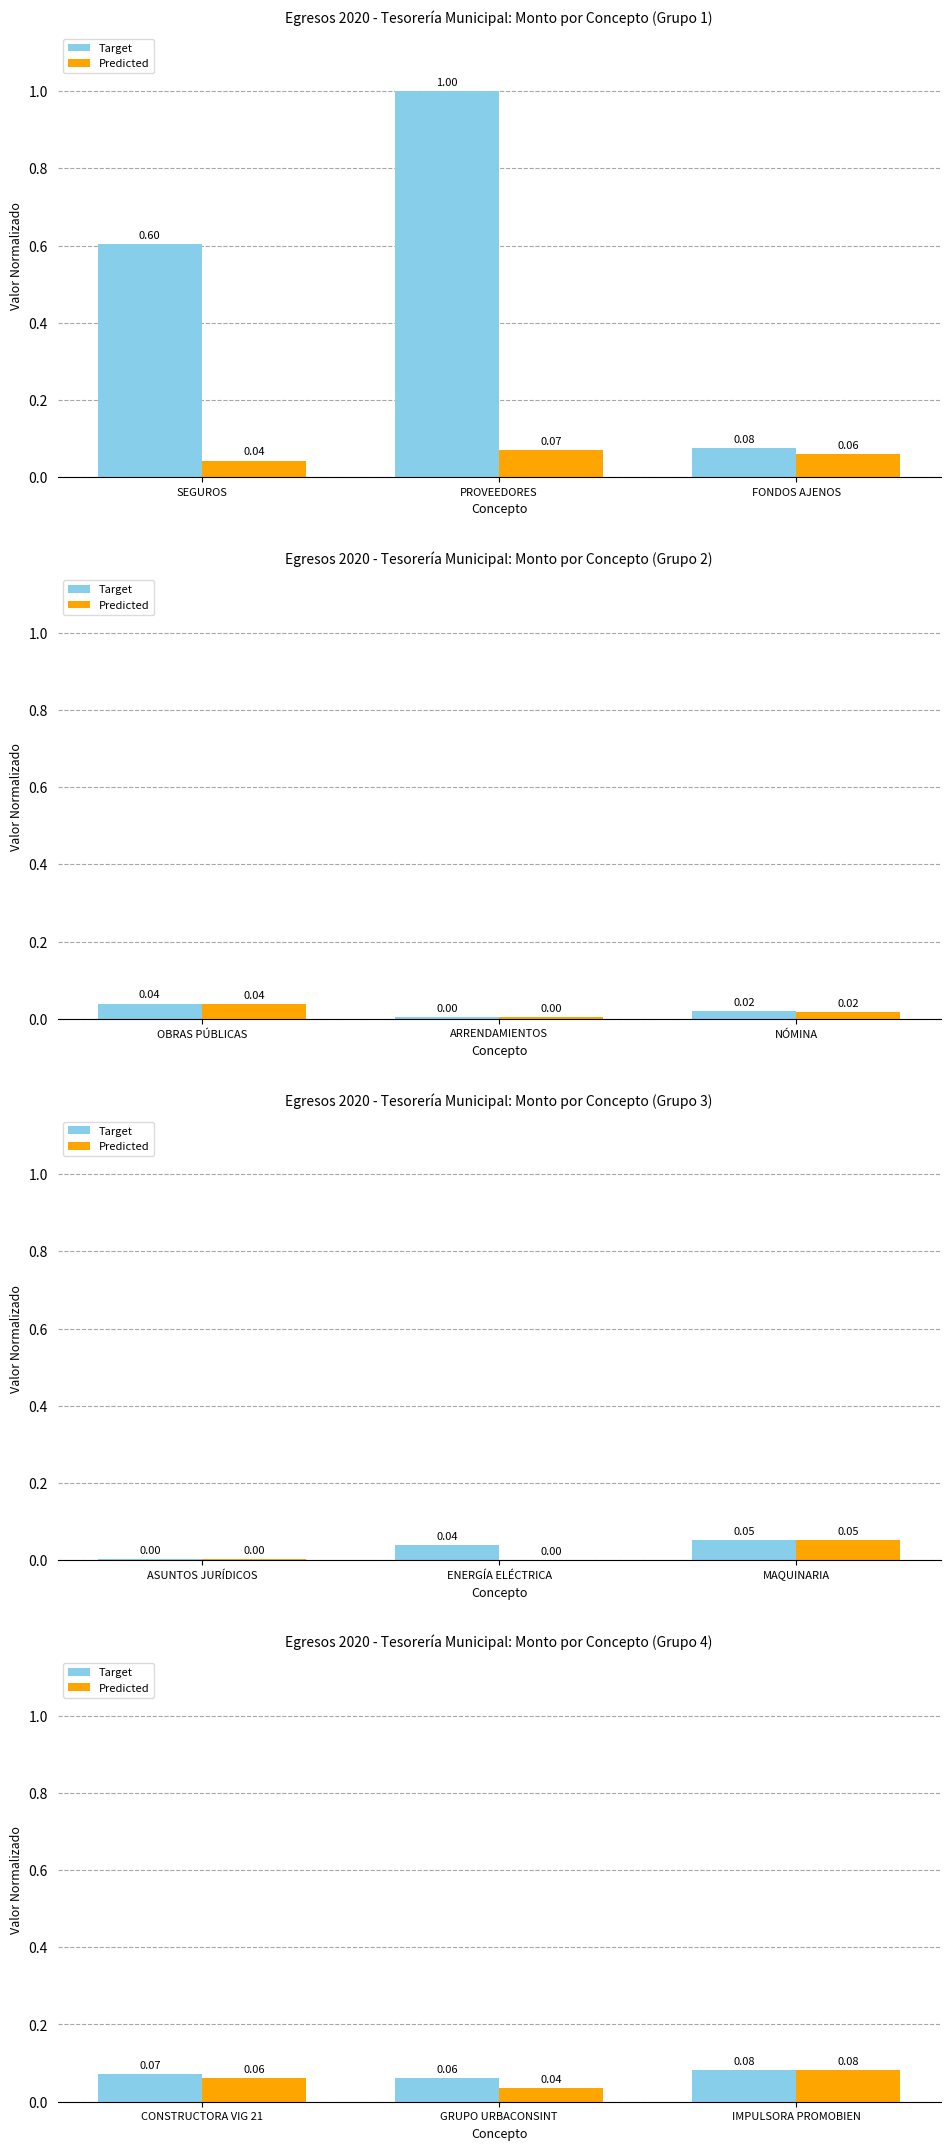

How many groups of bars are there?

3